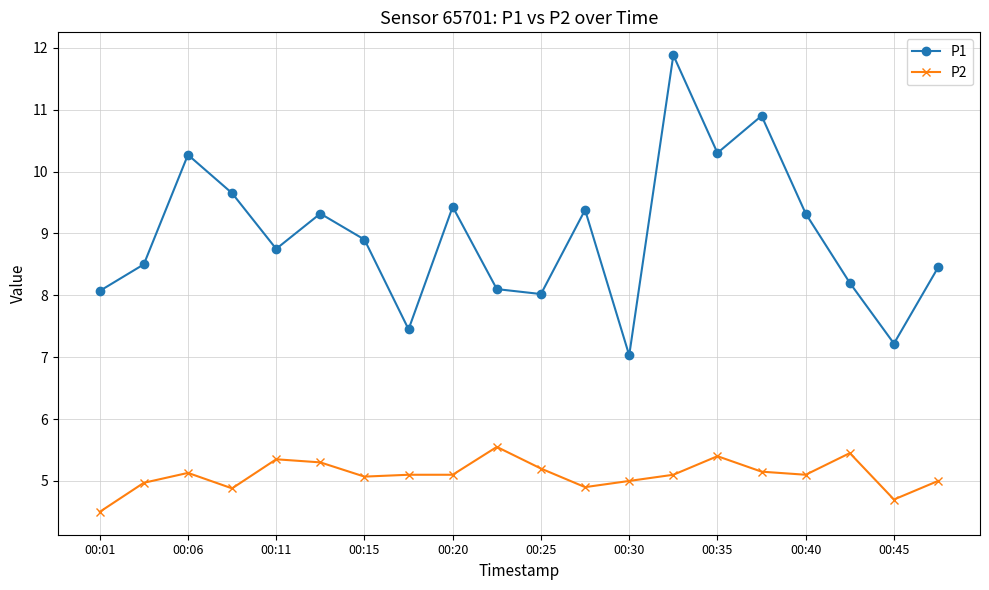

What is the average value of the P2 series?

5.1